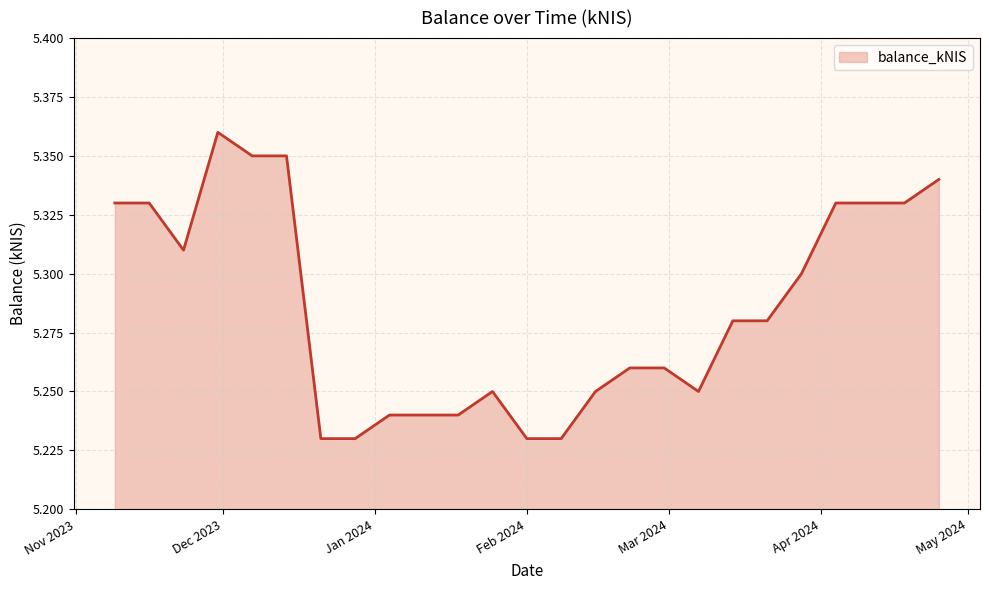

Does the chart display data point markers on the line(s)?

No